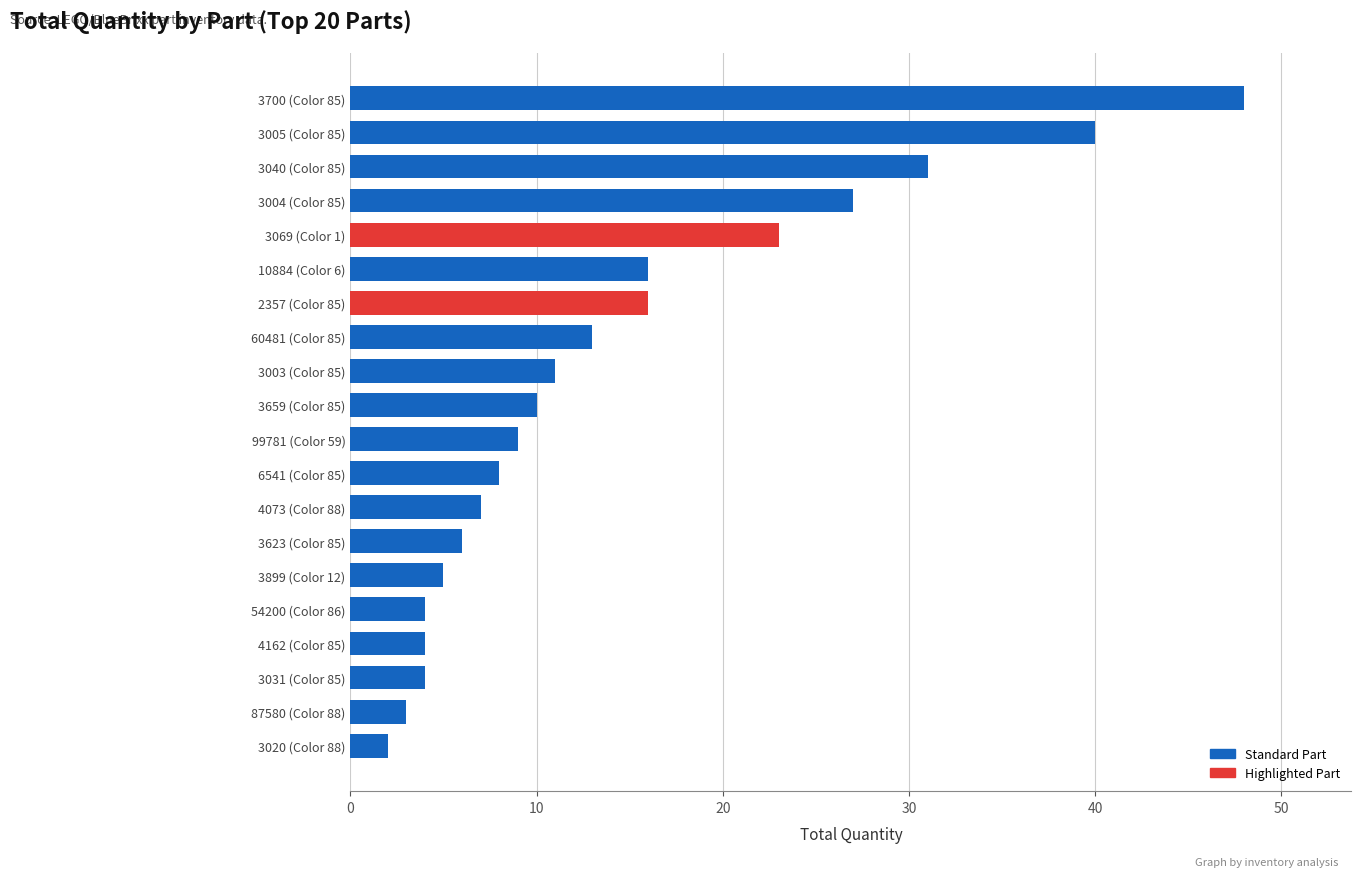

The value at 54200 (Color 86) is 2. True or false?

False